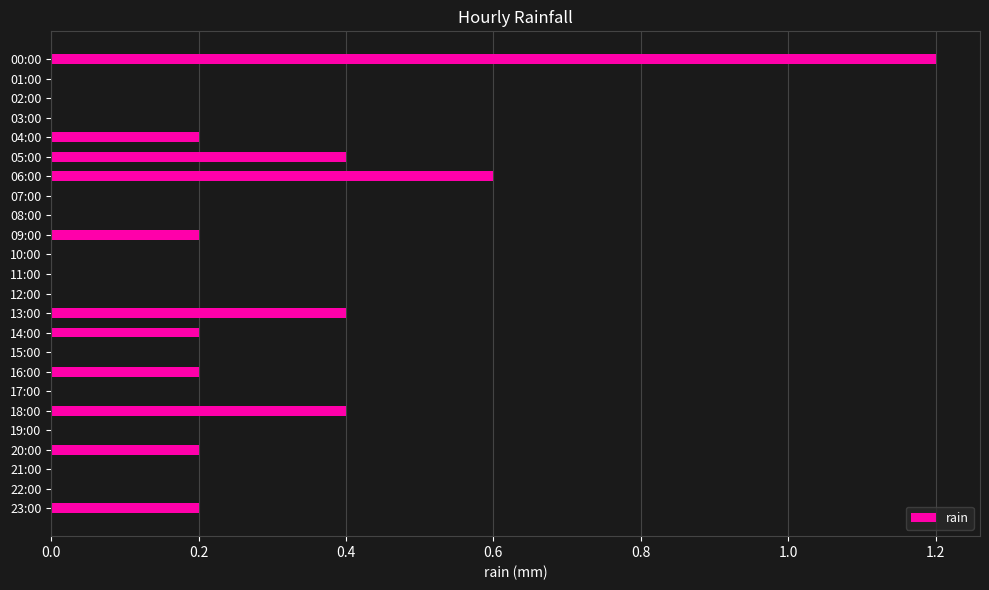

Are the bars horizontal?

Yes